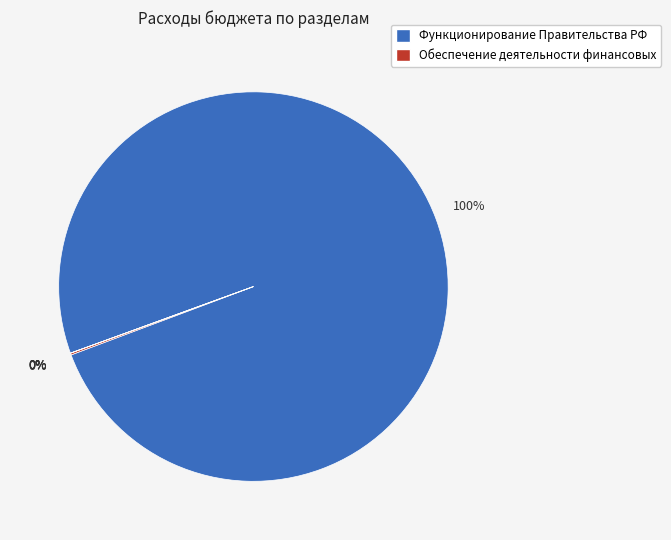

True or false: Функционирование Правительства РФ accounts for 100% of the total.

True